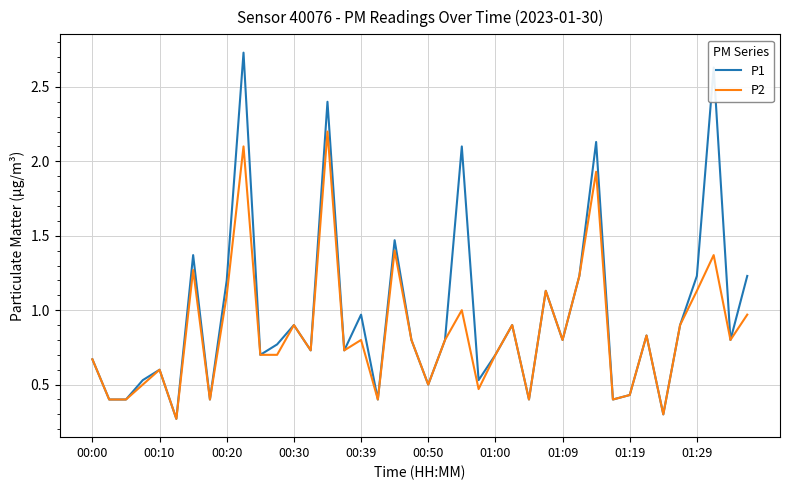

Which series has the largest range (max minus min)?

P1